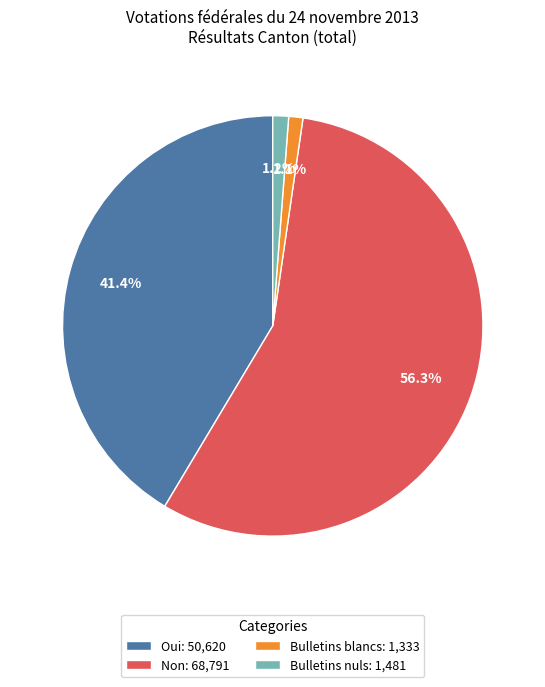

What is the largest slice in the pie chart?

Non: 68,791